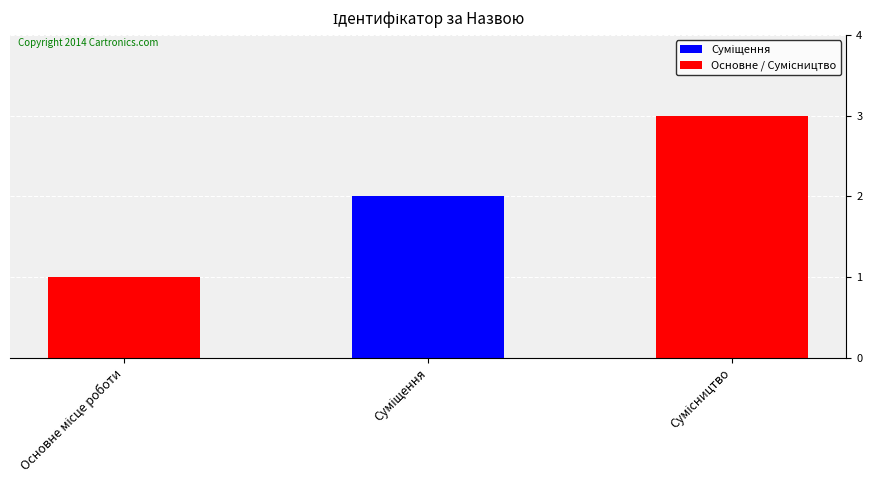

What is the sum of all values?

6